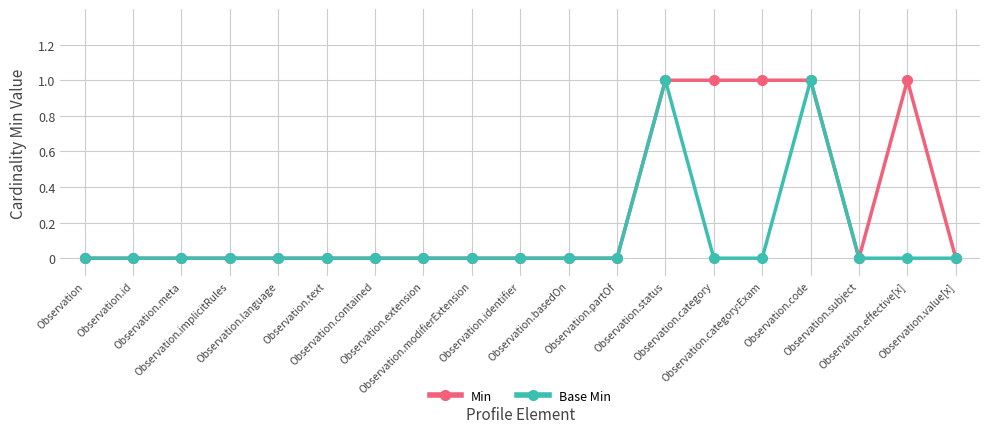

What is the label of the 18th point from the right?

Observation.id